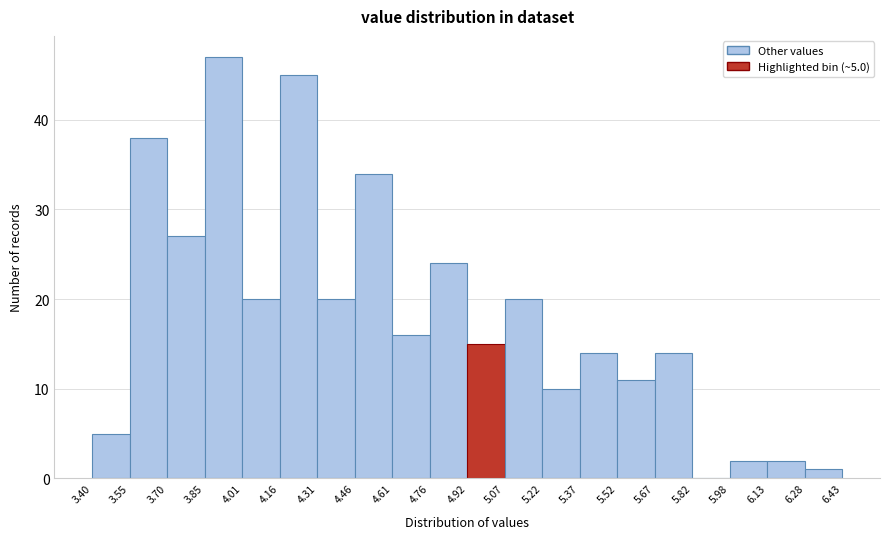

Over which range of the x-axis is the bar tallest?

3.85 to 4.01